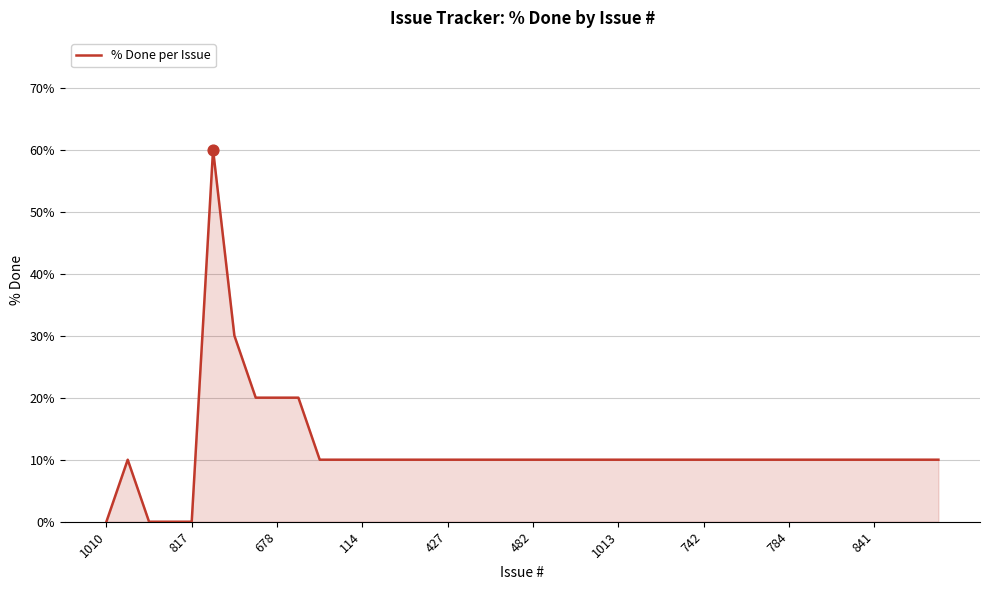

What is the maximum value shown in the chart?

60